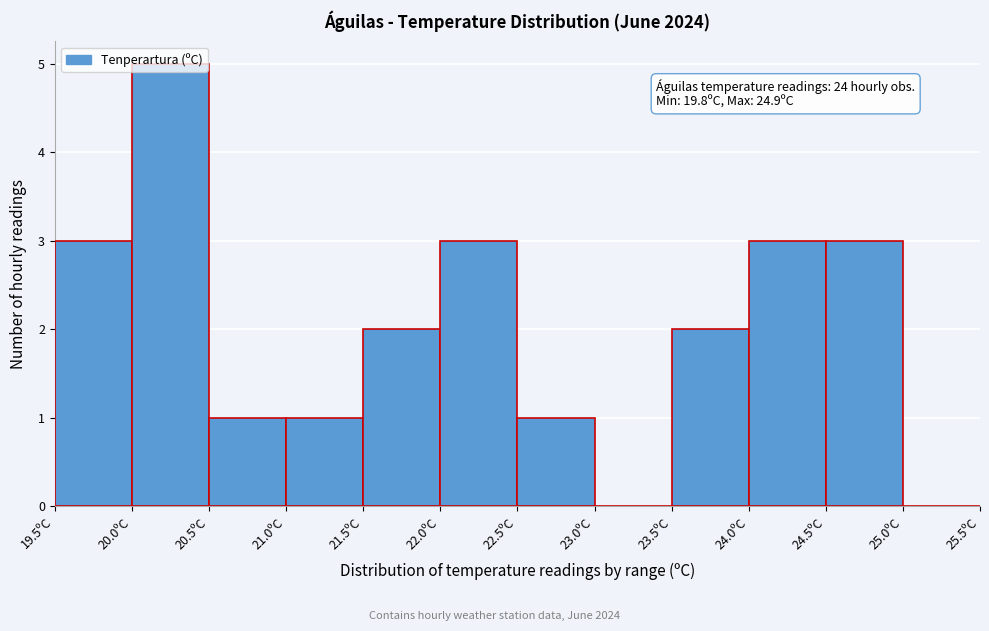

Which range on the x-axis has the tallest bar?

20.0 to 20.5